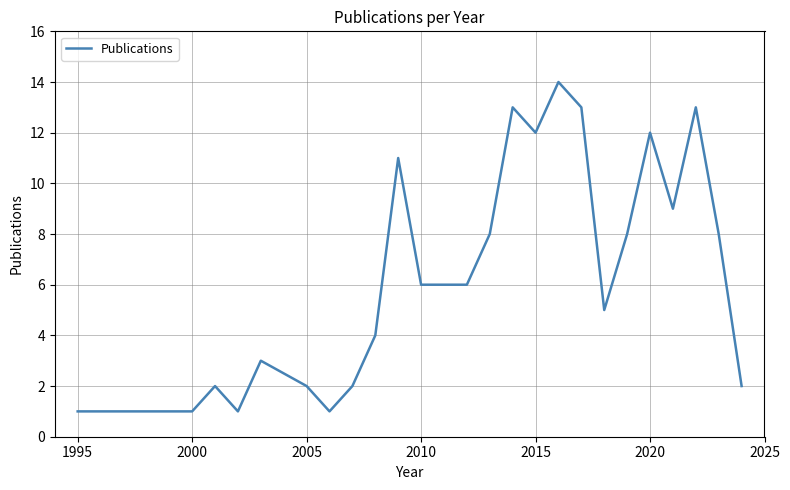

What is the maximum value shown in the chart?

14